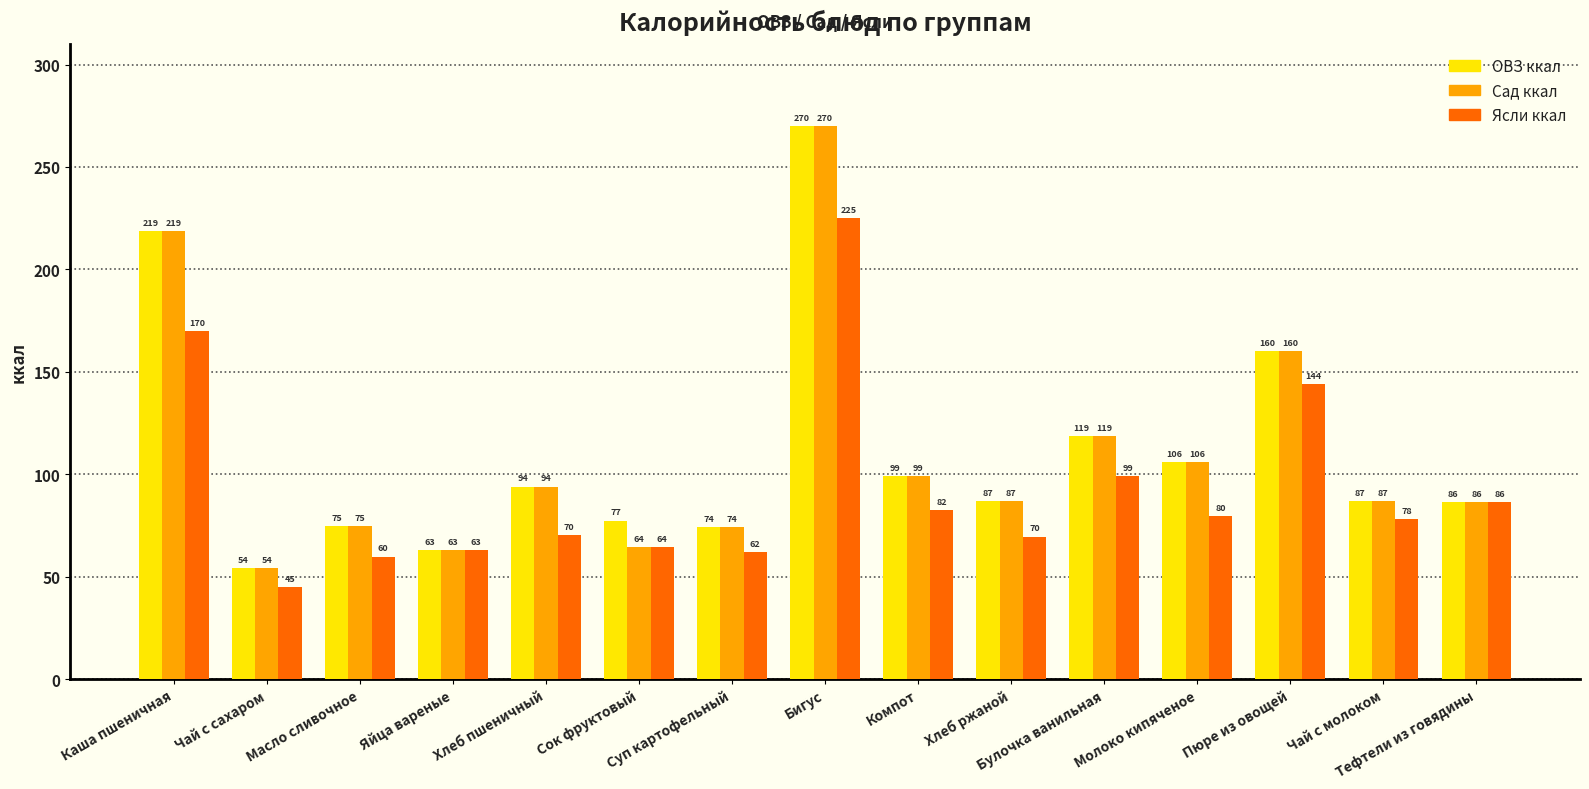

What is the difference between the maximum and minimum values in the Ясли ккал series?

180.0